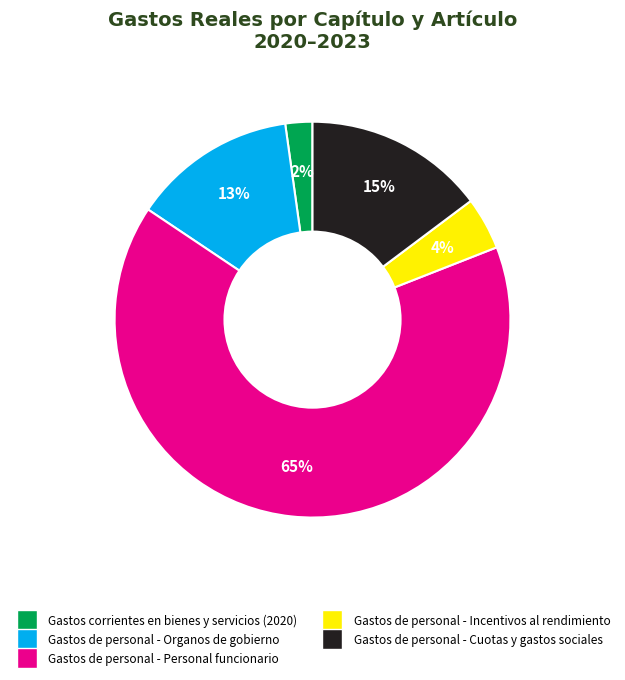

Is the sum of Gastos de personal - Organos de gobierno and Gastos de personal - Personal funcionario greater than half?

Yes